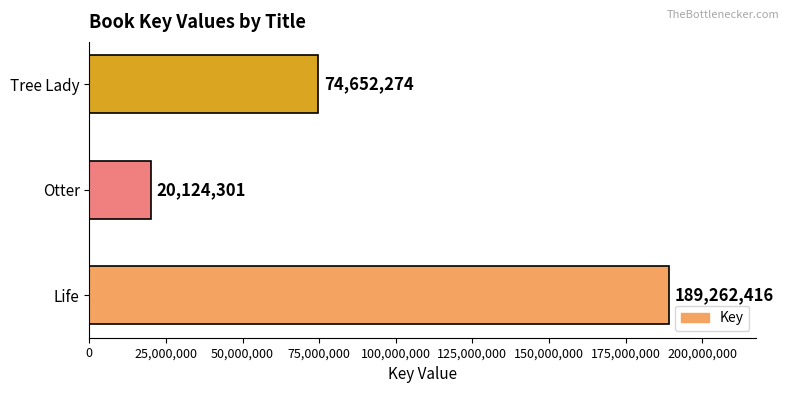

Where is the data nearest to the value 104693358?

Tree Lady